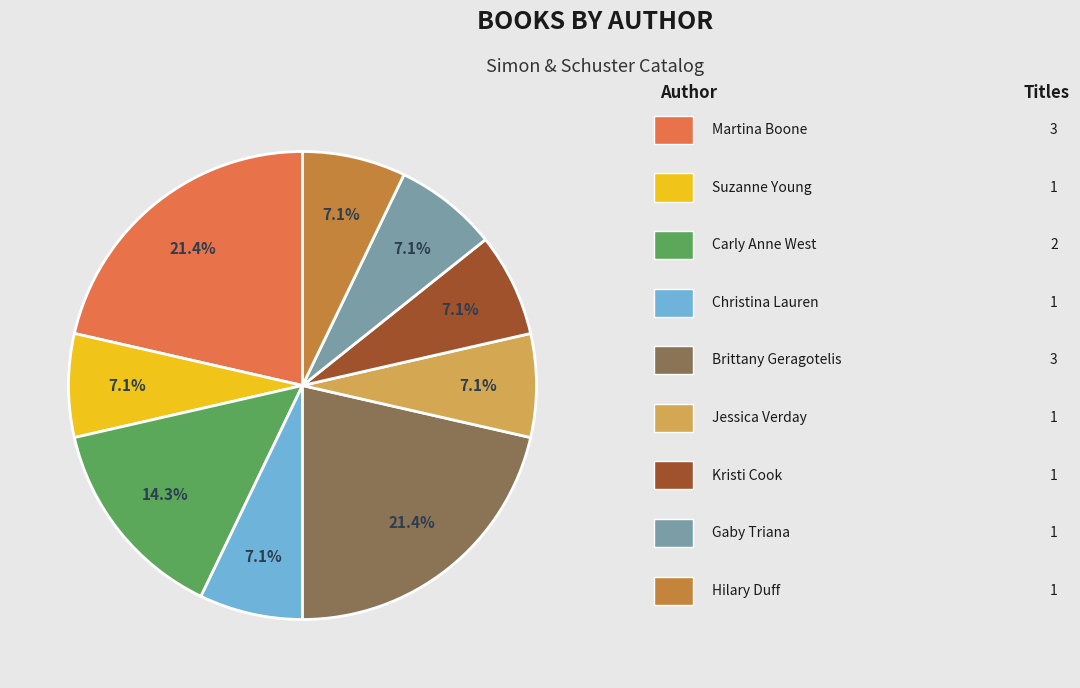

Does any single category account for the majority?

No